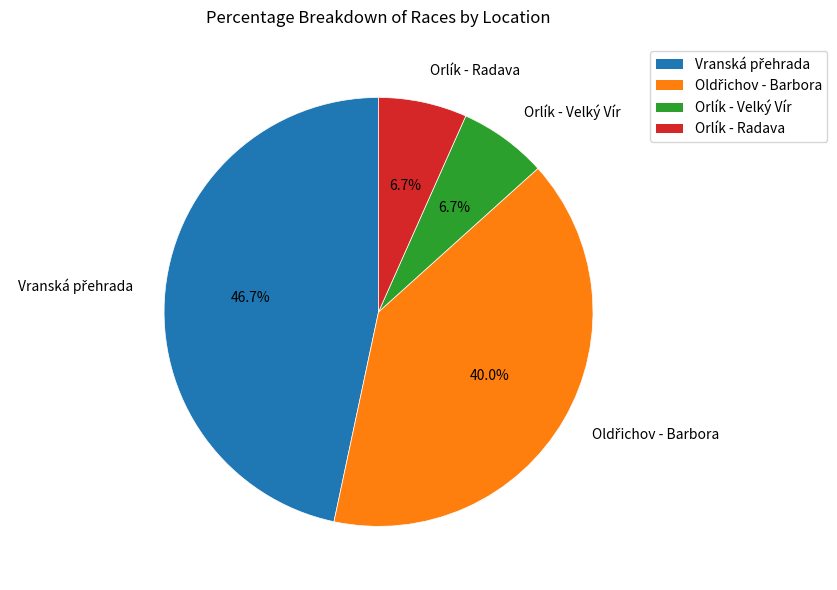

Does any single category account for the majority?

No